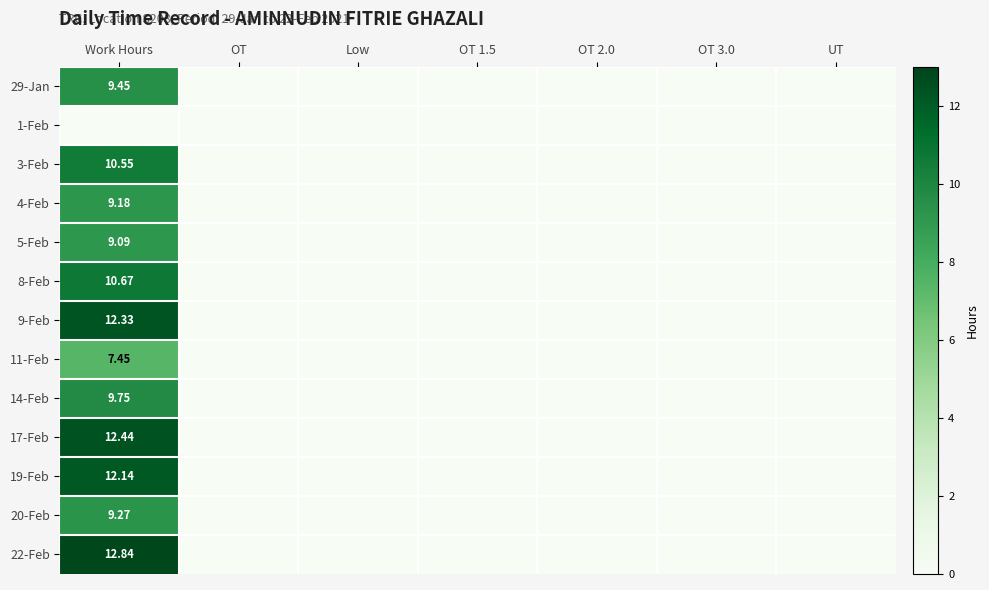

Is the value of 8-Feb at Work Hours greater than the value of 22-Feb at Work Hours?

No